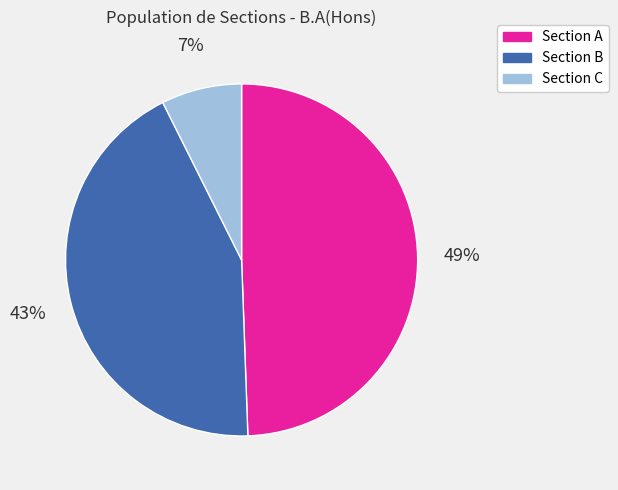

Which slice is the smallest?

Section C